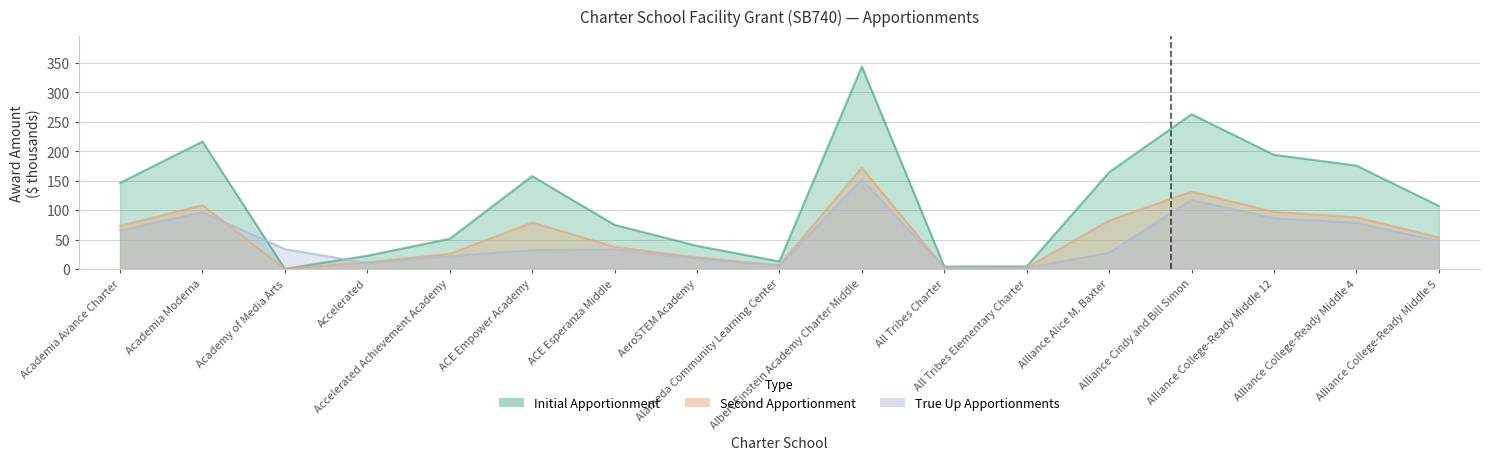

Reading left to right, extract all data points from this chart.

Initial Apportionment: Academia Avance Charter=146.2	Academia Moderna=216.5	Academy of Media Arts=0.0	Accelerated=22.5	Accelerated Achievement Academy=51.3	ACE Empower Academy=157.8	ACE Esperanza Middle=74.9	AeroSTEM Academy=39.2	Alameda Community Learning Center=12.8	Albert Einstein Academy Charter Middle=343.8	All Tribes Charter=4.0	All Tribes Elementary Charter=4.4	Alliance Alice M. Baxter=164.3	Alliance Cindy and Bill Simon=262.9	Alliance College-Ready Middle 12=193.9	Alliance College-Ready Middle 4=175.7	Alliance College-Ready Middle 5=107.1
Second Apportionment: Academia Avance Charter=73.1	Academia Moderna=108.2	Academy of Media Arts=0.0	Accelerated=11.2	Accelerated Achievement Academy=25.6	ACE Empower Academy=78.9	ACE Esperanza Middle=37.5	AeroSTEM Academy=19.6	Alameda Community Learning Center=6.4	Albert Einstein Academy Charter Middle=171.9	All Tribes Charter=2.0	All Tribes Elementary Charter=2.2	Alliance Alice M. Baxter=82.2	Alliance Cindy and Bill Simon=131.4	Alliance College-Ready Middle 12=97.0	Alliance College-Ready Middle 4=87.8	Alliance College-Ready Middle 5=53.5
True Up Apportionments: Academia Avance Charter=65.2	Academia Moderna=96.4	Academy of Media Arts=33.7	Accelerated=10.0	Accelerated Achievement Academy=21.5	ACE Empower Academy=32.1	ACE Esperanza Middle=33.4	AeroSTEM Academy=17.4	Alameda Community Learning Center=5.7	Albert Einstein Academy Charter Middle=152.1	All Tribes Charter=1.8	All Tribes Elementary Charter=2.0	Alliance Alice M. Baxter=27.6	Alliance Cindy and Bill Simon=117.1	Alliance College-Ready Middle 12=86.4	Alliance College-Ready Middle 4=78.3	Alliance College-Ready Middle 5=47.7